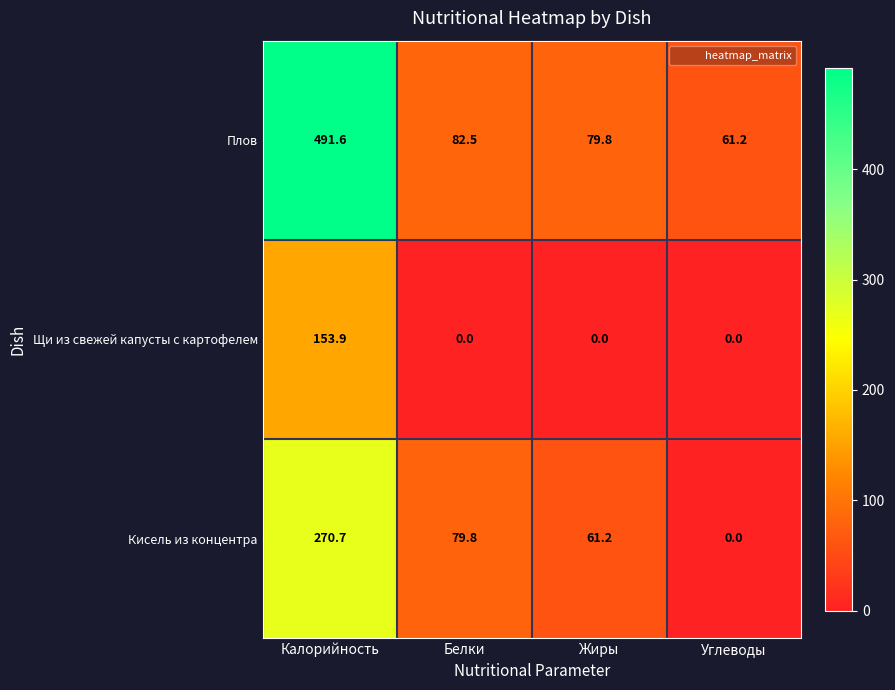

Count the number of data series in this chart.

3